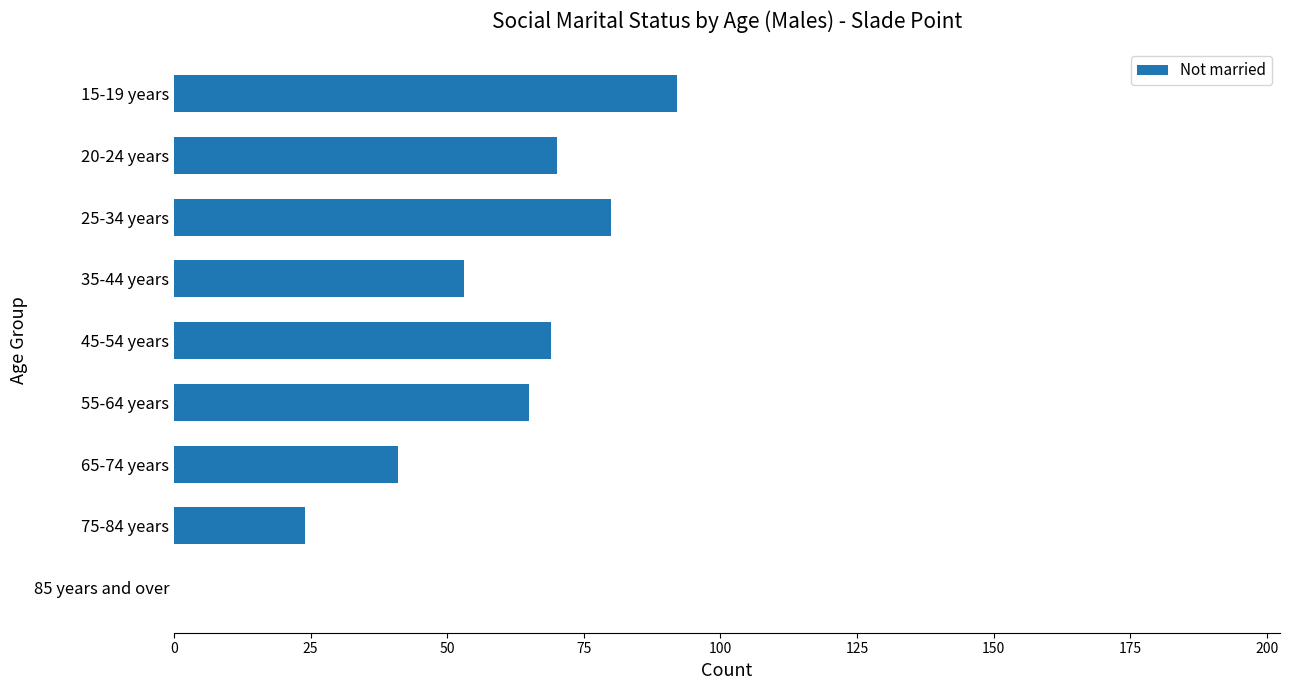

Reading top to bottom, extract all data points from this chart.

15-19 years=92	20-24 years=70	25-34 years=80	35-44 years=53	45-54 years=69	55-64 years=65	65-74 years=41	75-84 years=24	85 years and over=0